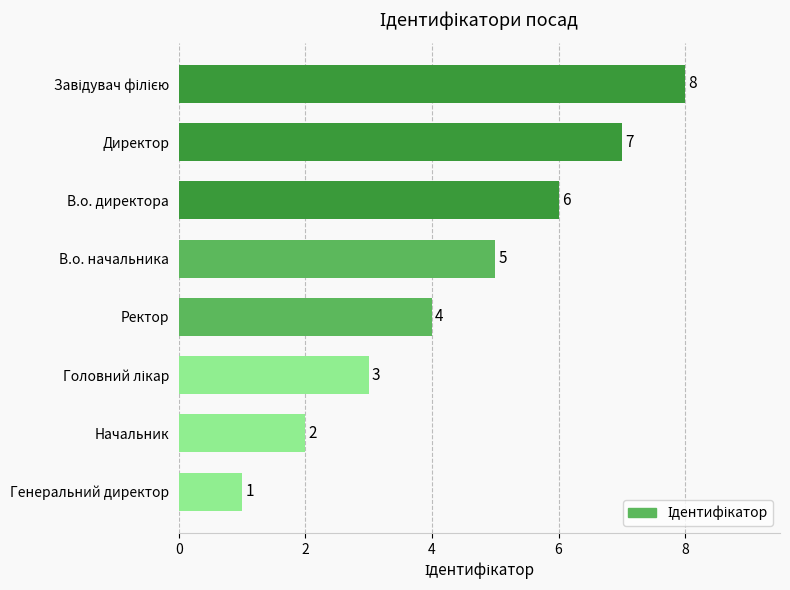

At which label is the value closest to 4?

Ректор